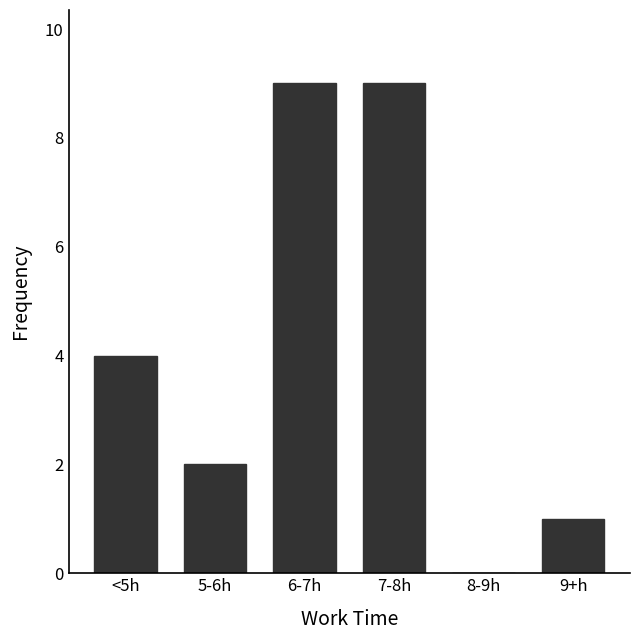

What is the change in value from 6-7h to 9+h?

-8